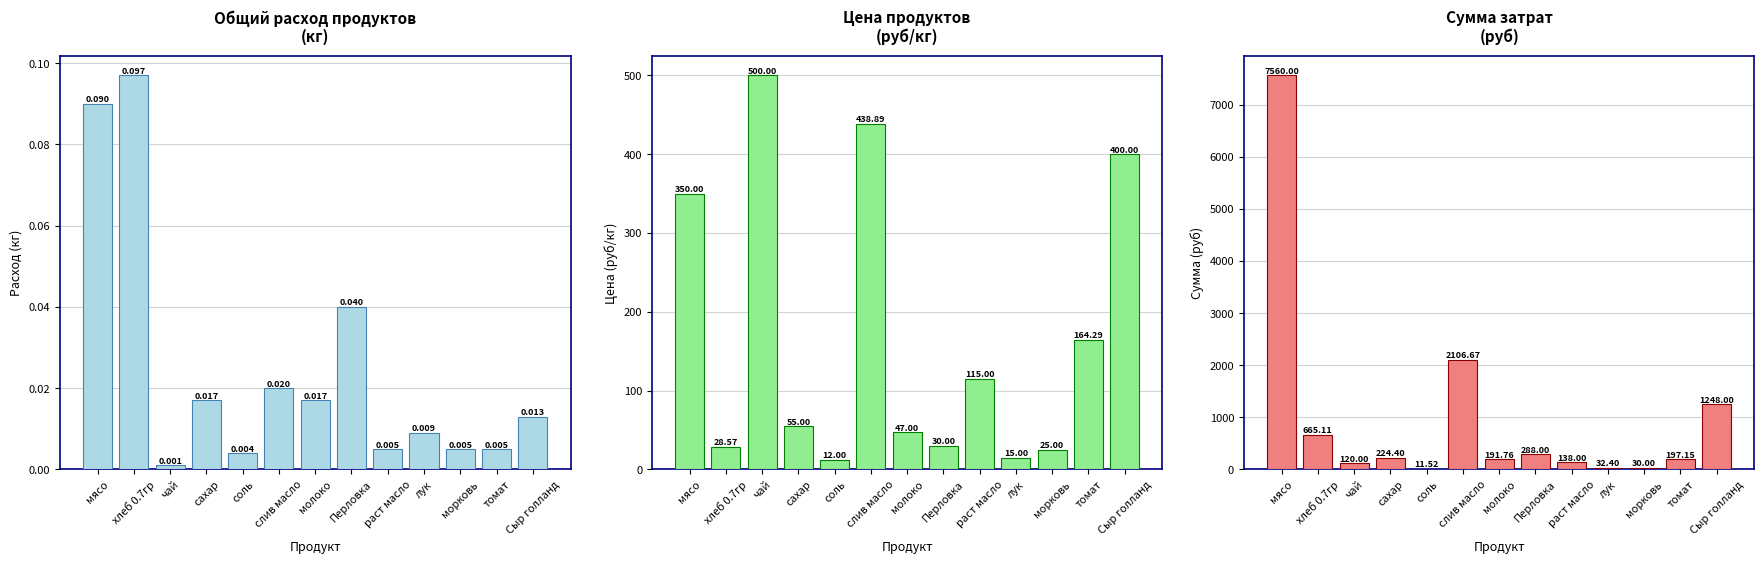

At how many categories does at least one series exceed 7332?

1